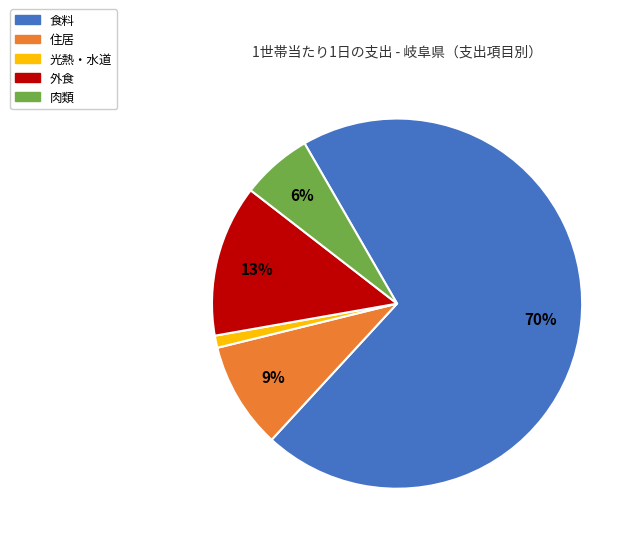

Between 食料 and 住居, which is larger?

食料